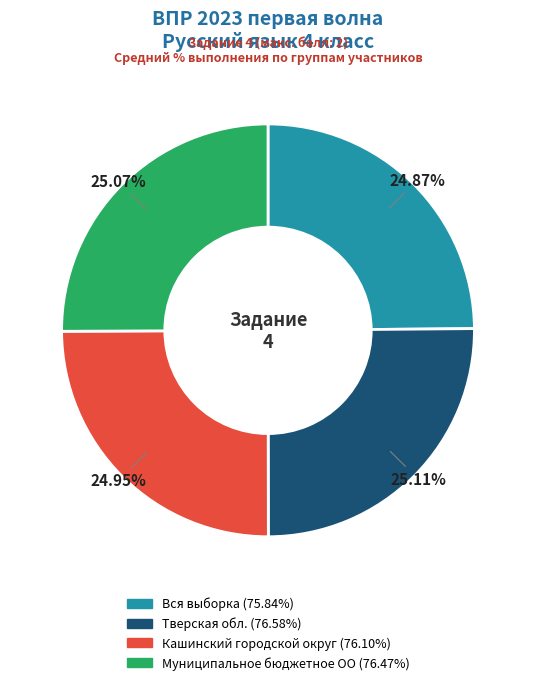

Is Муниципальное бюджетное ОО the majority of the pie?

No